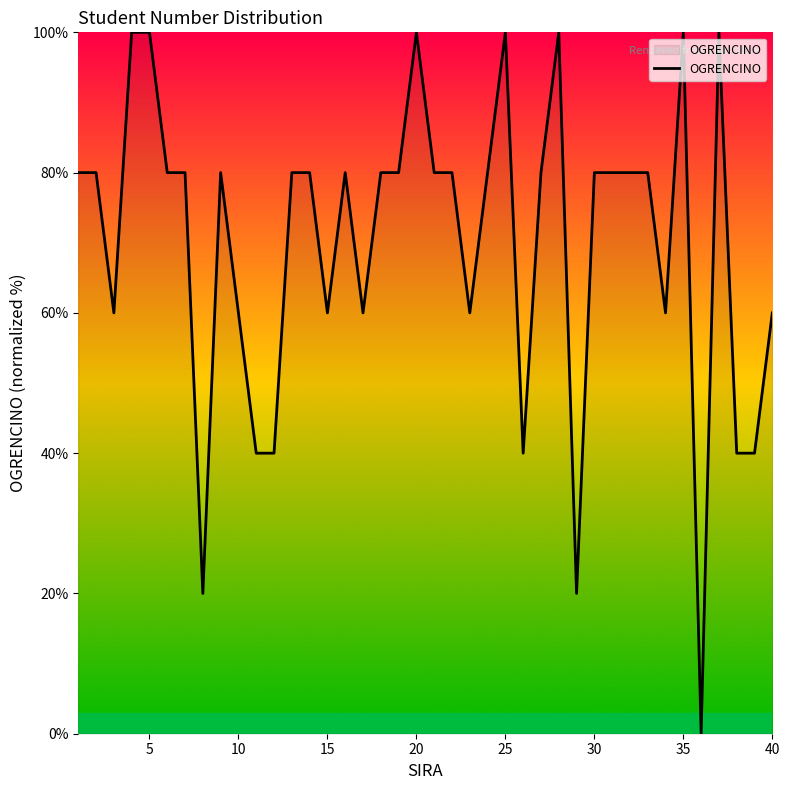

What is the difference between the maximum and minimum values?

100.0